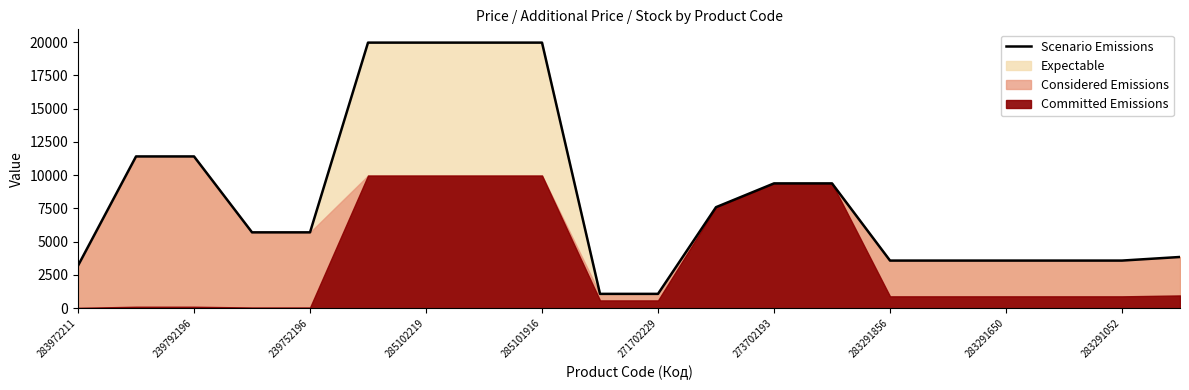

What is the minimum value for Scenario Emissions?

1081.7